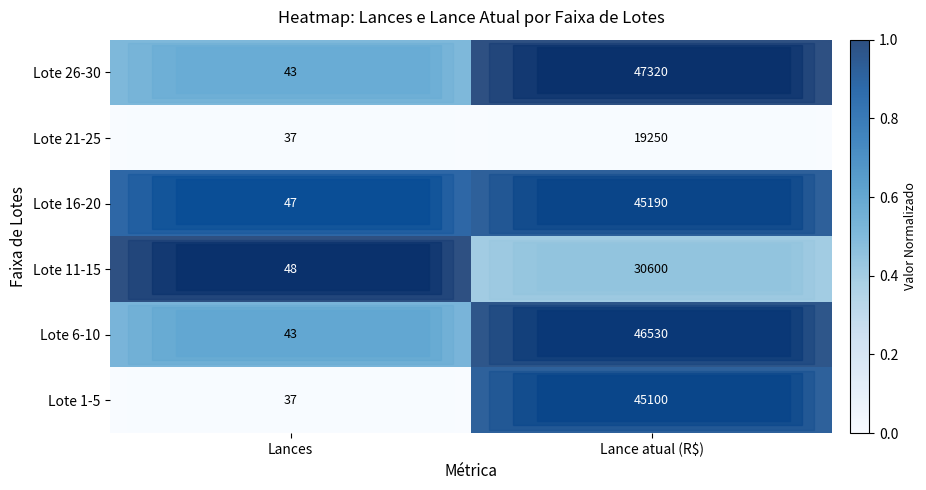

At which category is the sum across all series the highest?

Lance atual (R$)